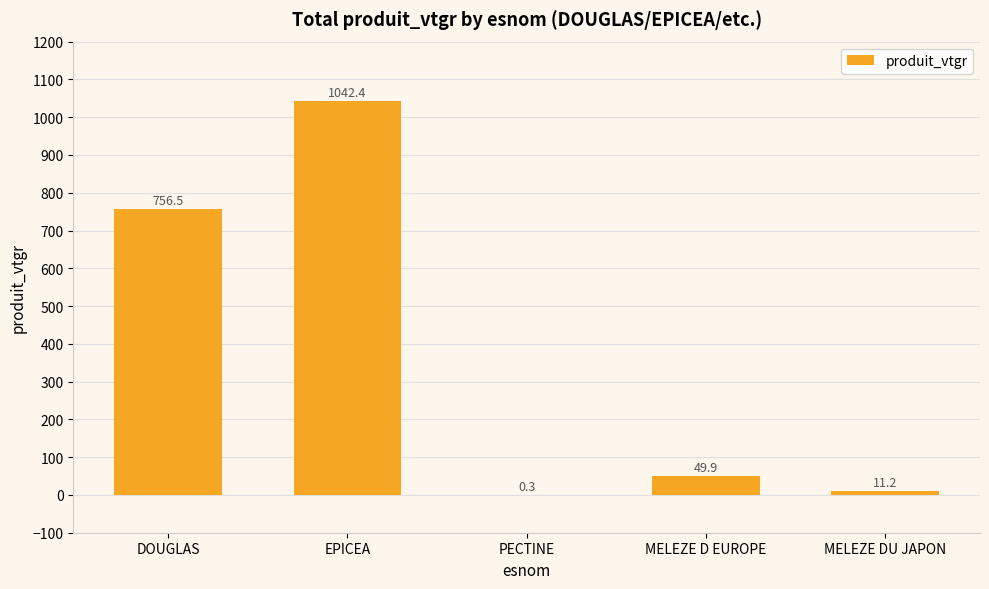

Count the number of data series in this chart.

1